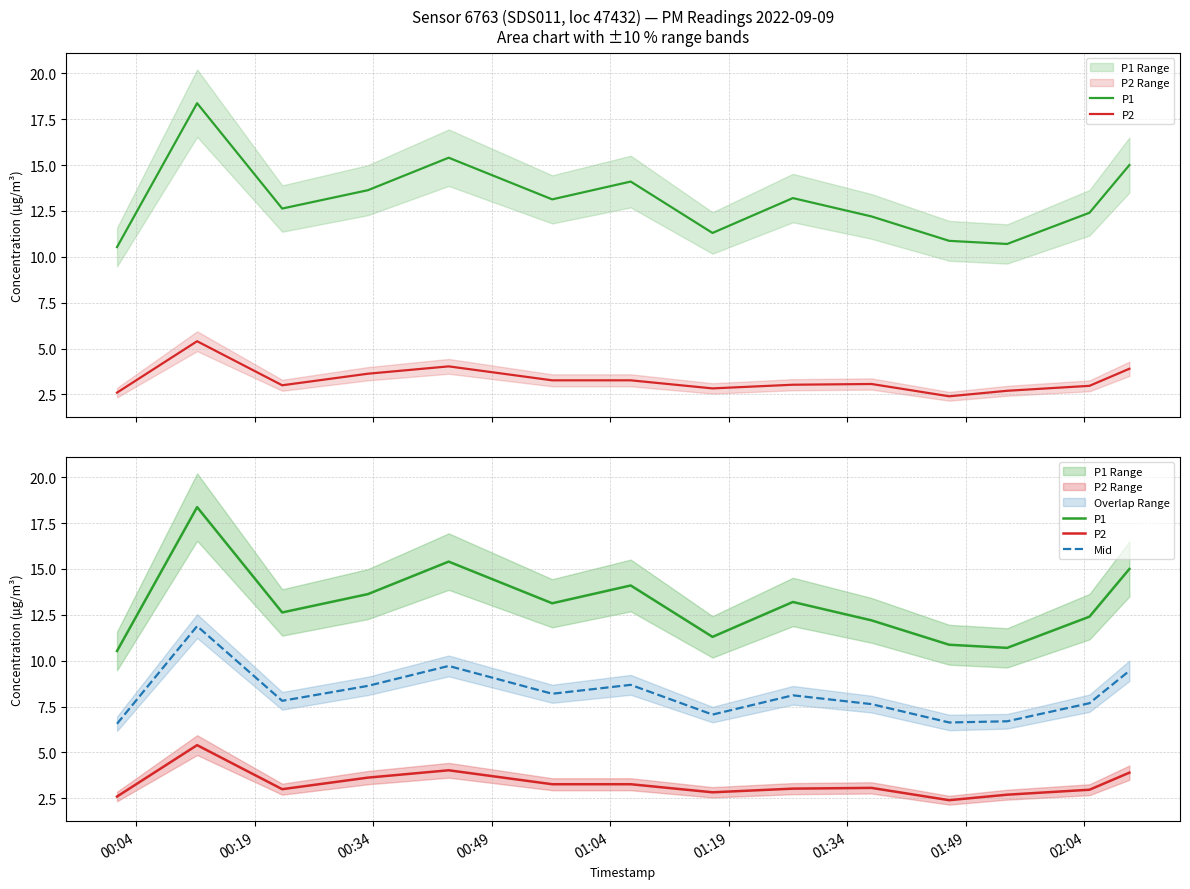

List the series in order of their peak value, highest first.

P1, Mid, P2